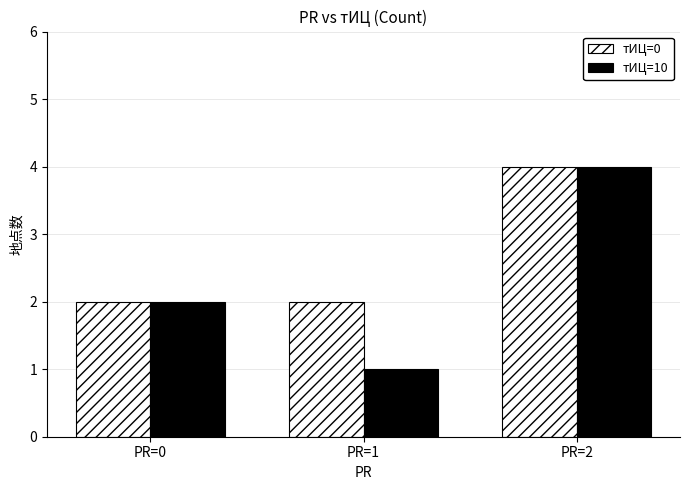

What is the difference between the maximum and minimum values in the тИЦ=10 series?

3